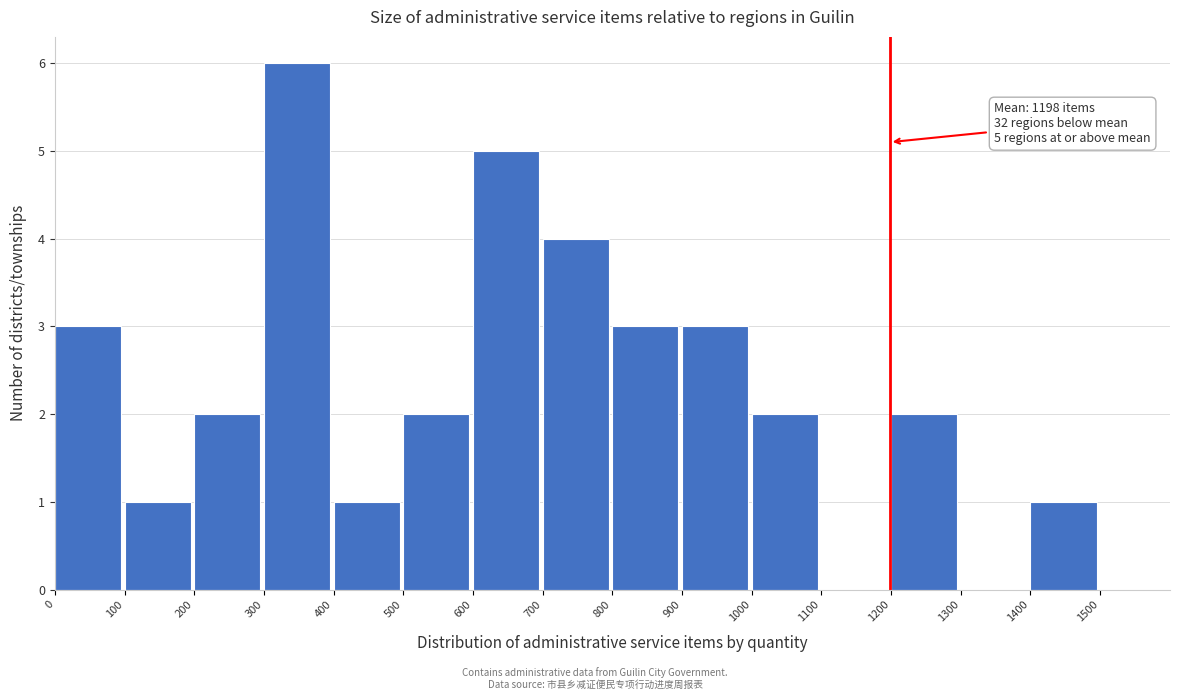

Over which range of the x-axis is the bar tallest?

300 to 400